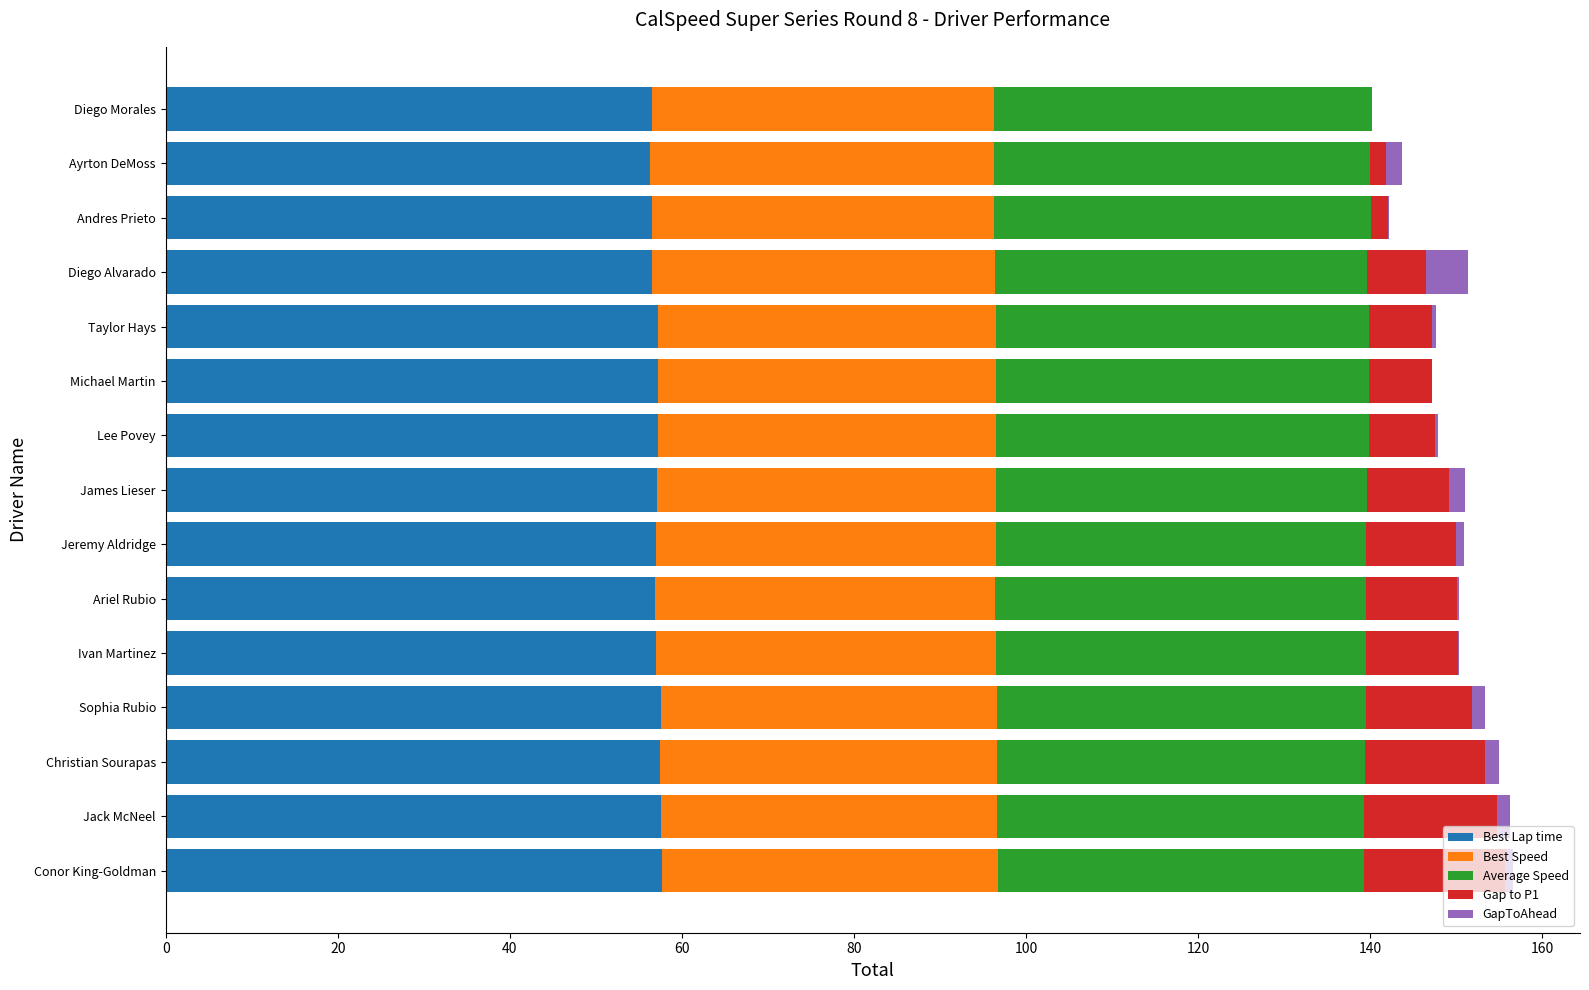

What is the total value across all series at Diego Morales?

140.2